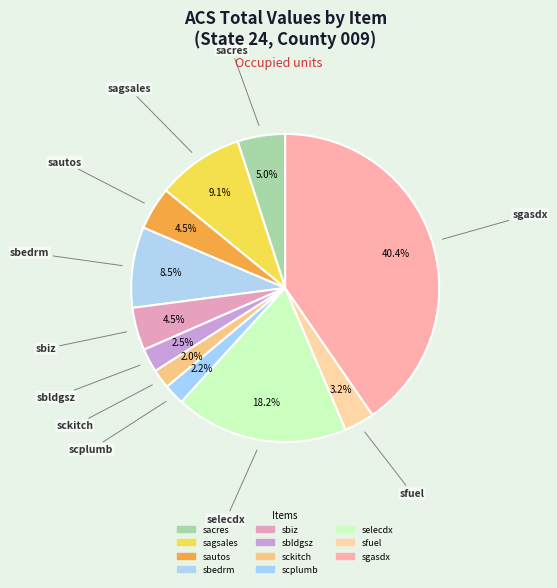

Rank the categories by value from highest to lowest.

sgasdx, selecdx, sagsales, sbedrm, sacres, sautos, sbiz, sfuel, sbldgsz, scplumb, sckitch